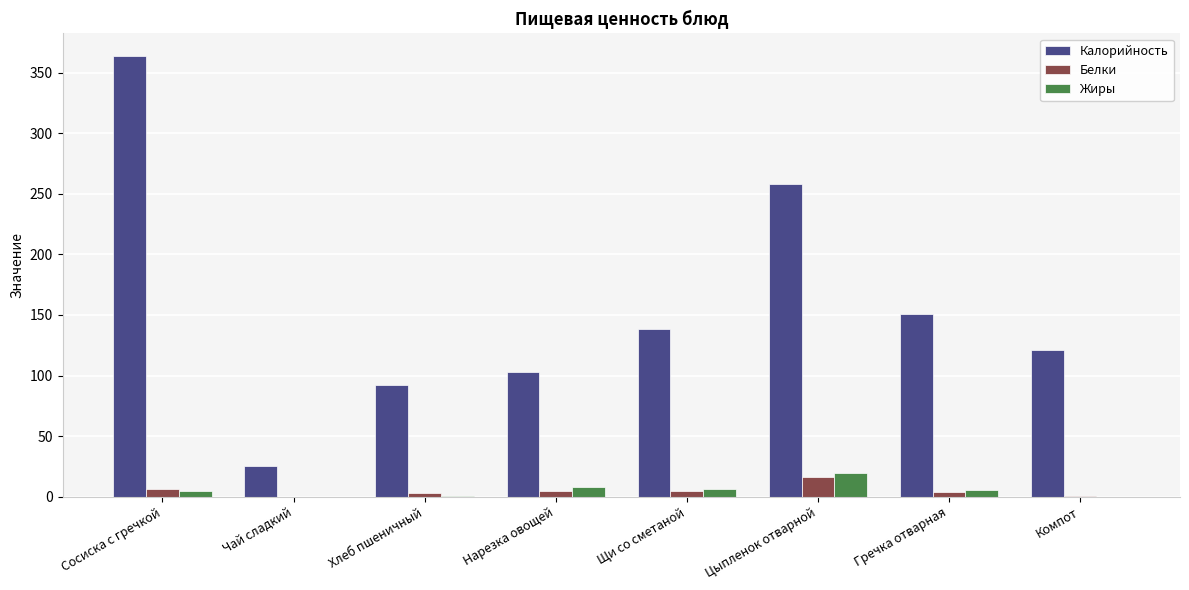

Where does the Жиры series first go above 5?

Сосиска с гречкой